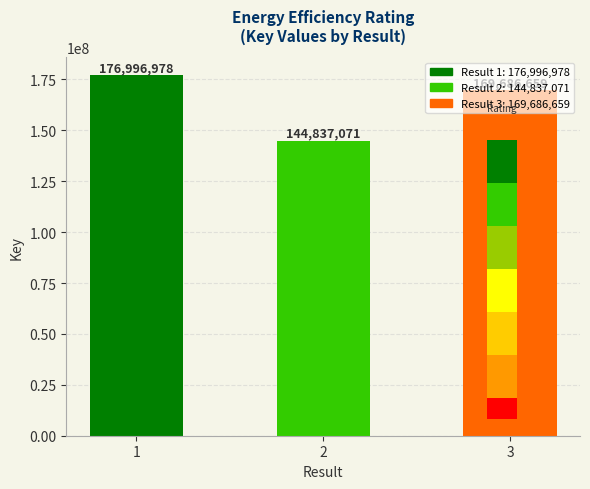

What is the difference between the maximum and minimum values?

32159907